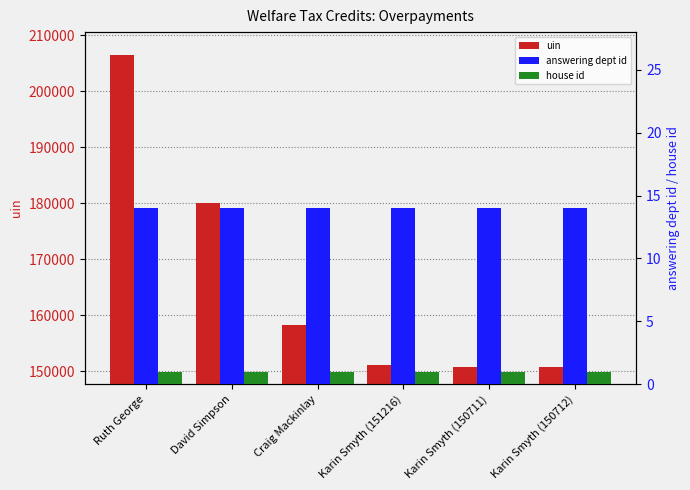

Reading left to right, list all the values displayed in this chart.

uin: Ruth George=206456	David Simpson=180154	Craig Mackinlay=158310	Karin Smyth (151216)=151216	Karin Smyth (150711)=150711	Karin Smyth (150712)=150712
answering dept id: Ruth George=14	David Simpson=14	Craig Mackinlay=14	Karin Smyth (151216)=14	Karin Smyth (150711)=14	Karin Smyth (150712)=14
house id: Ruth George=1	David Simpson=1	Craig Mackinlay=1	Karin Smyth (151216)=1	Karin Smyth (150711)=1	Karin Smyth (150712)=1